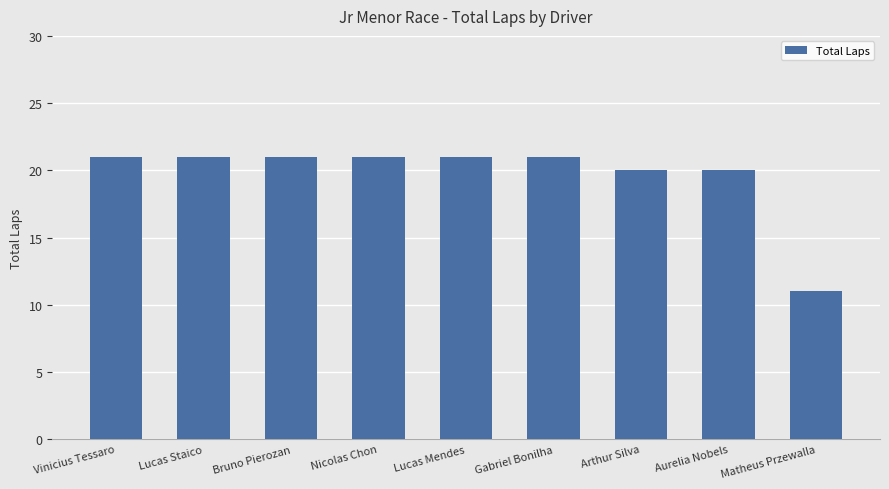

What is the smallest value displayed?

11